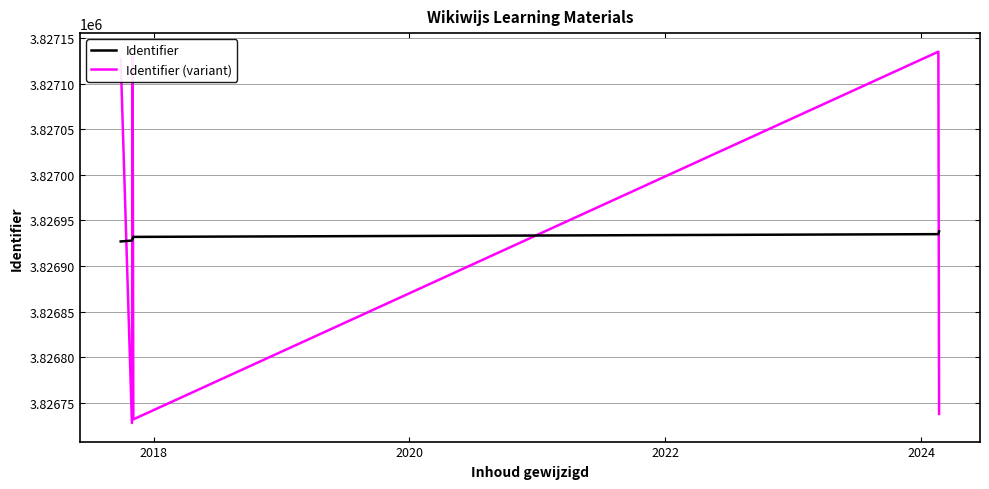

Which series ends up on top after the final intersection of Identifier (variant) and Identifier?

Identifier